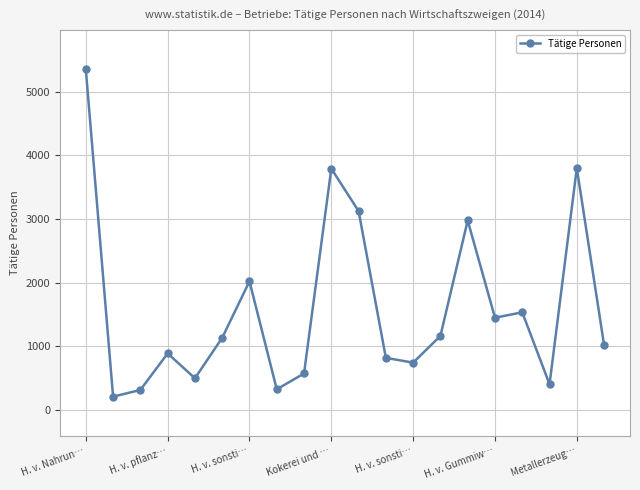

What is the value of the 16th point from the left?

1446